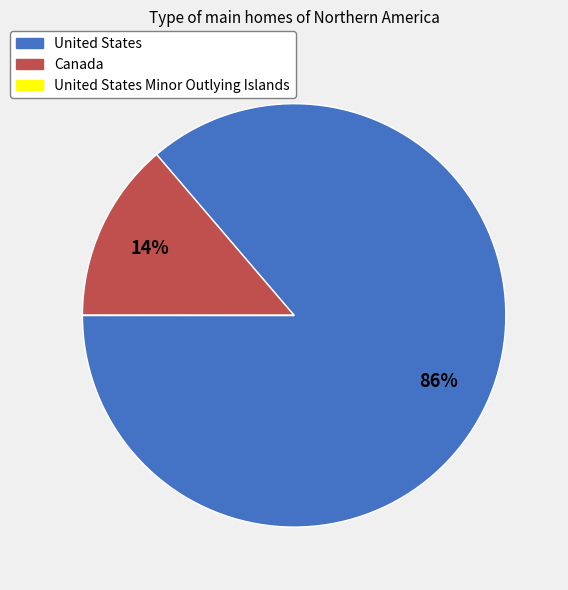

Is there any slice that represents more than half of the pie?

Yes